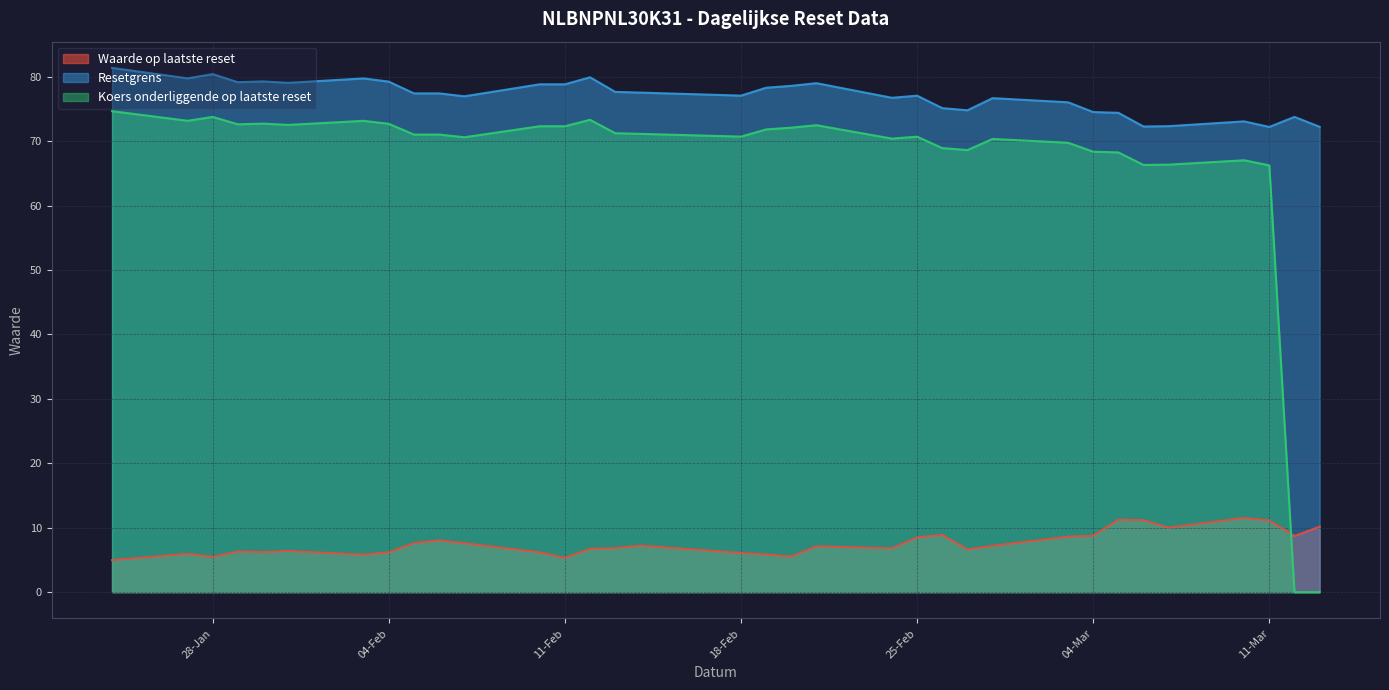

True or false: Resetgrens and Waarde op laatste reset intersect in this chart.

False